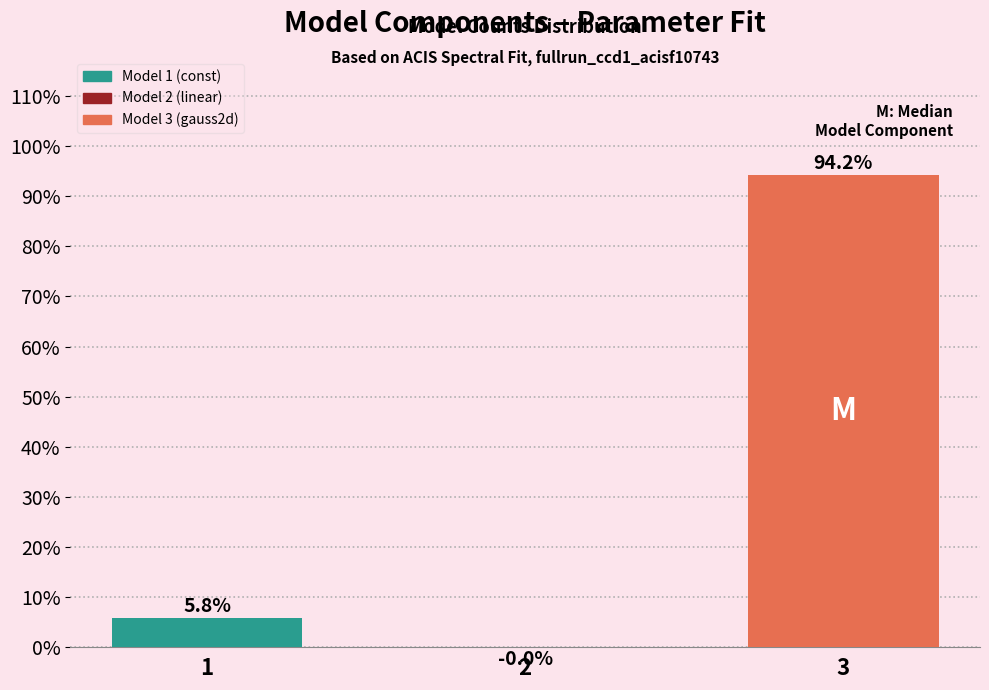

What is the sum of the values at 3 and 2?

94.2